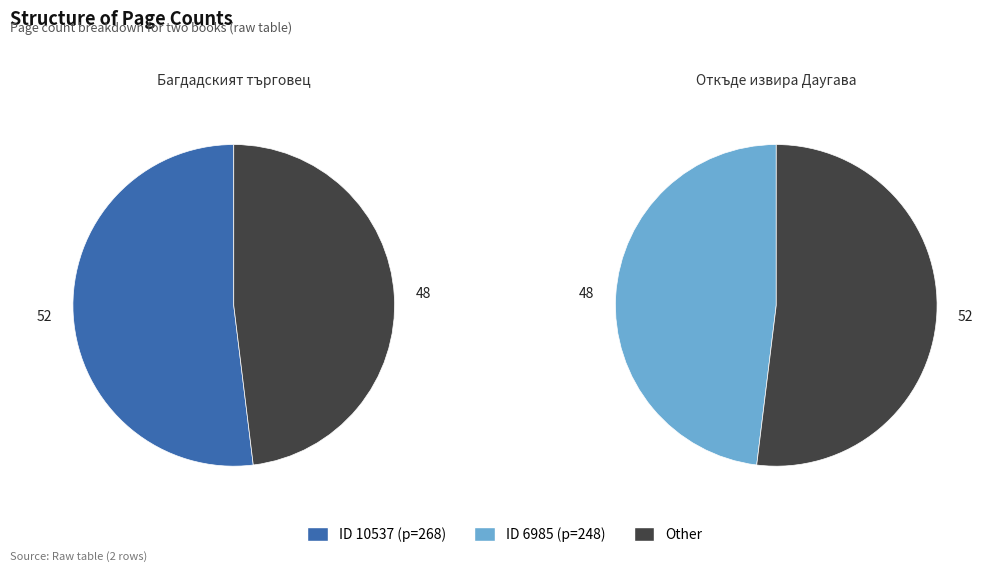

What percentage is the 6985 slice, to the nearest percent?

48%